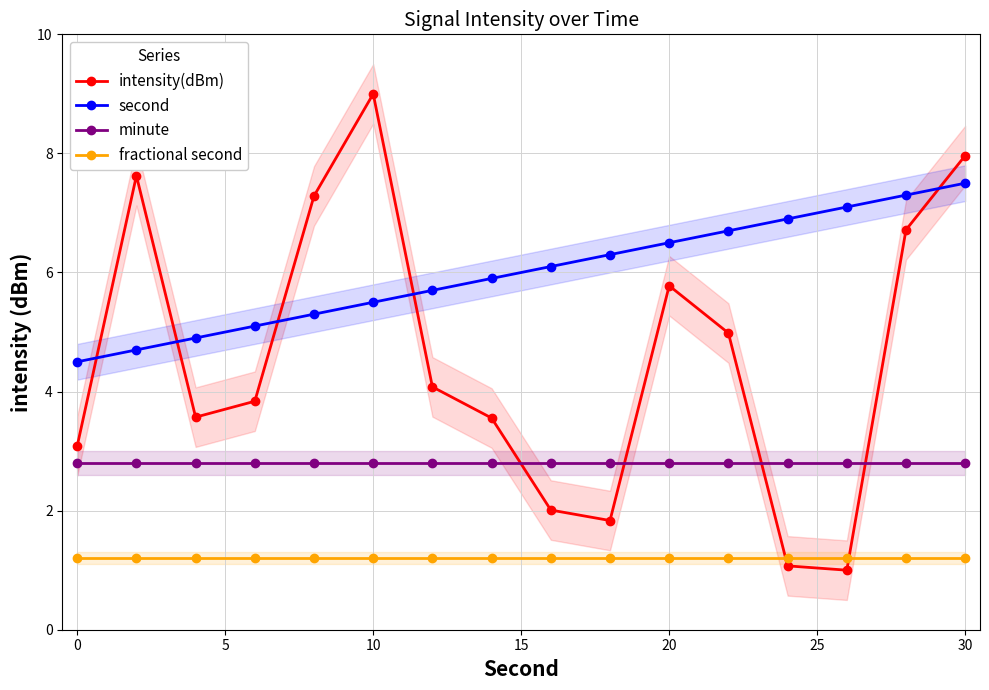

What is the greatest value displayed?

9.0